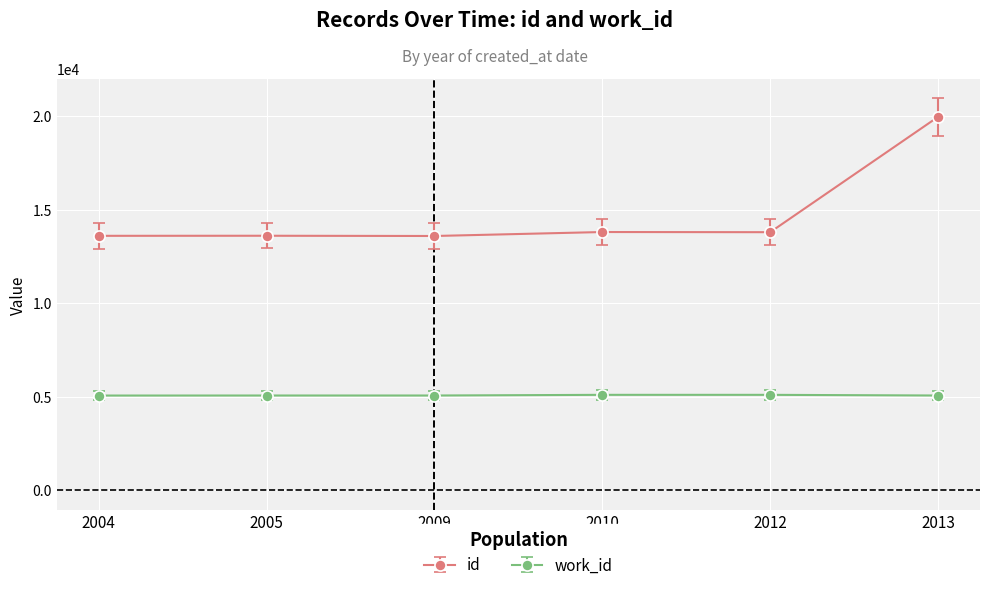

What is the value of the id point at the 1st from the left?

13604